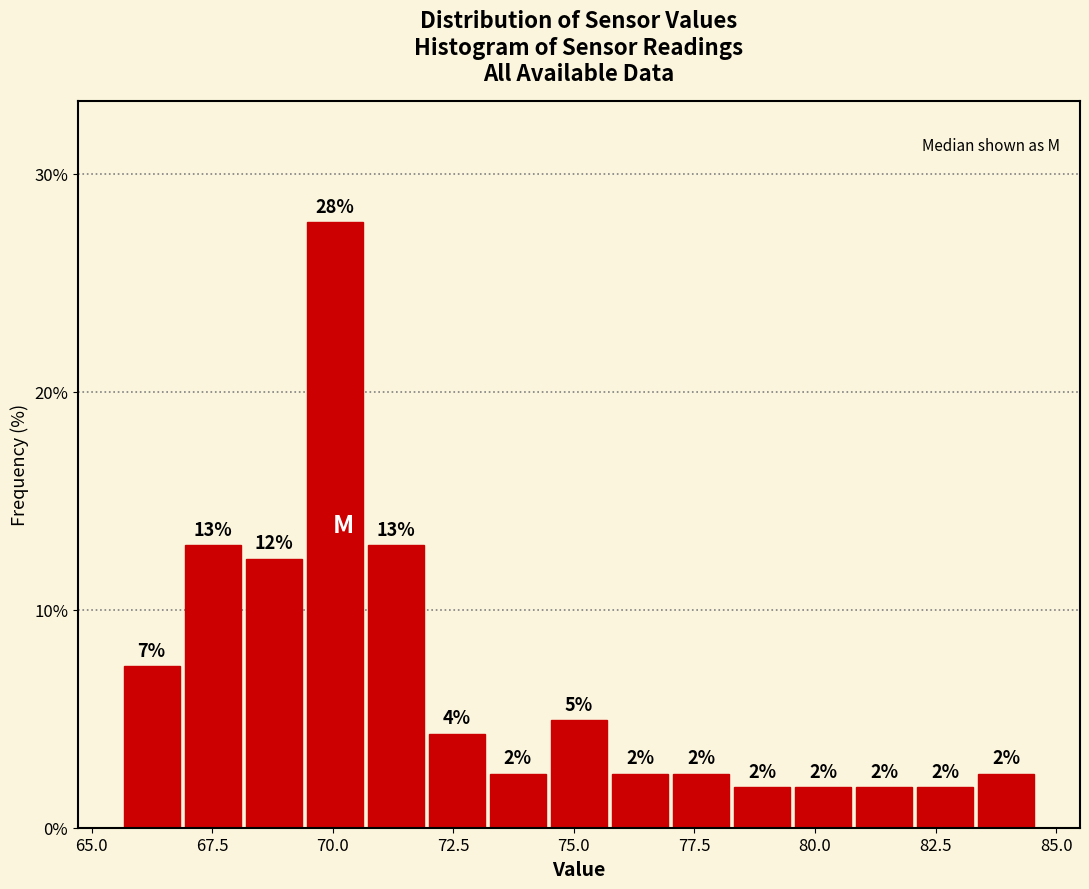

Read against the x-axis, roughly where is the centre of the tallest bar?

70.0